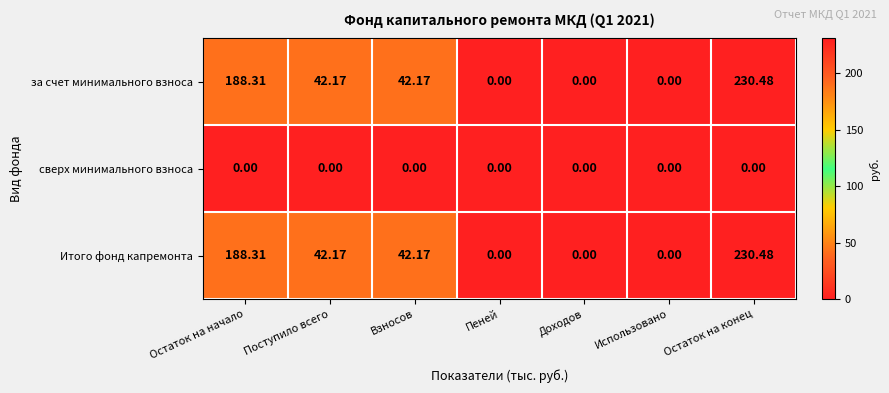

Is the value of сверх минимального взноса at Использовано greater than the value of Итого фонд капремонта at Взносов?

No